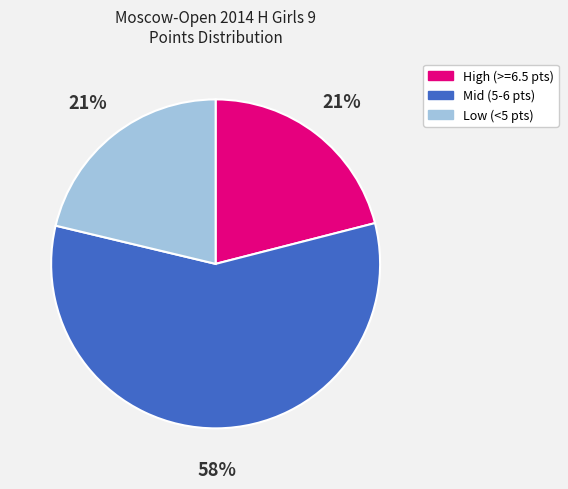

Does any single category account for the majority?

Yes